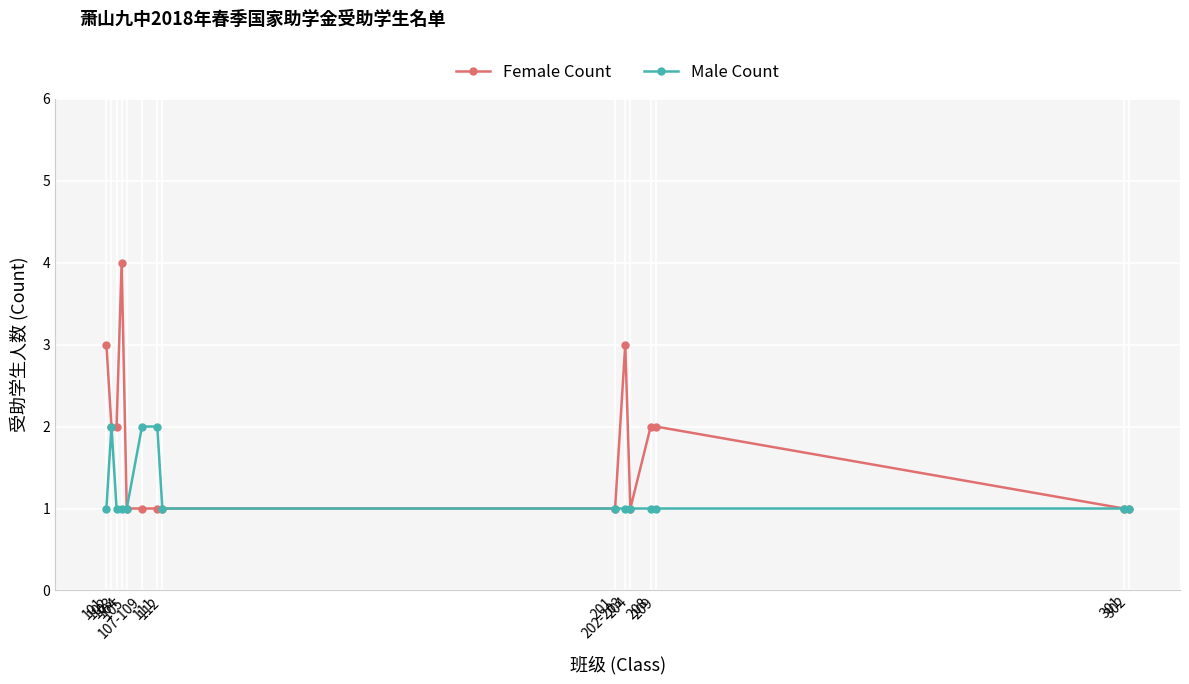

Which series has the largest total across all categories?

Female Count